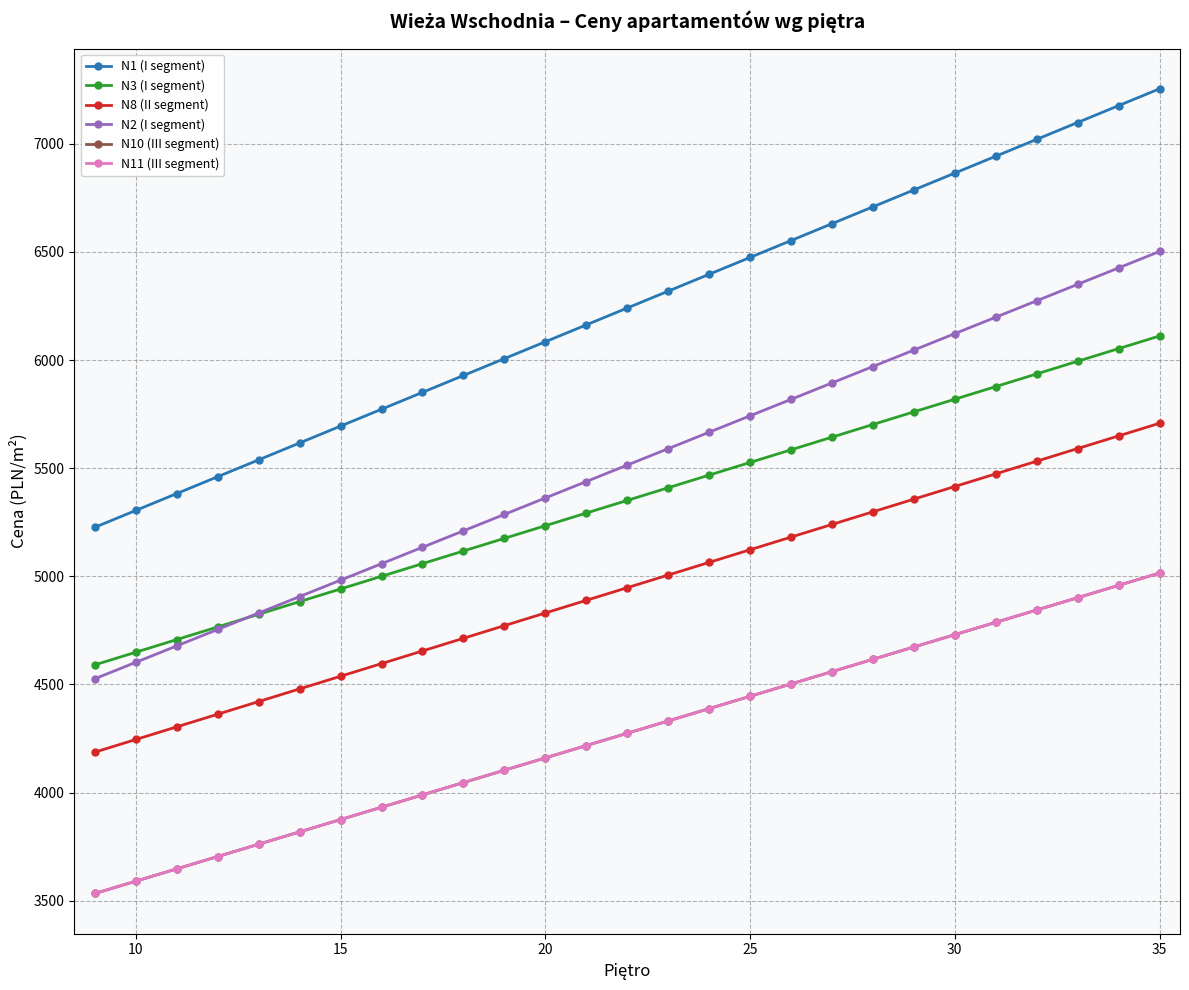

Does the chart have visible grid lines?

Yes